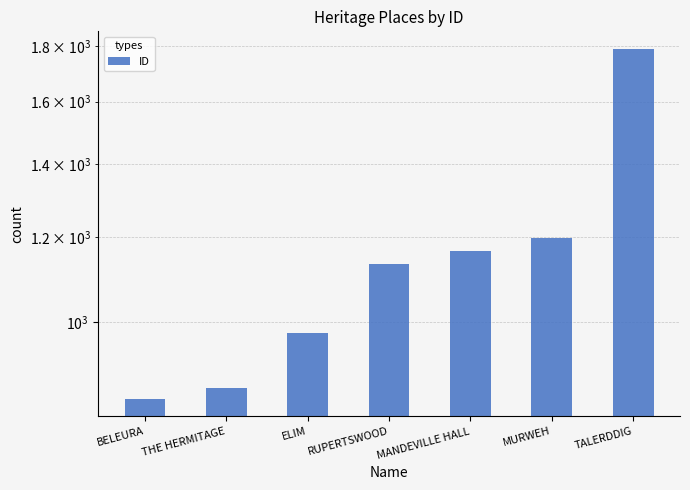

Rank the categories by value from highest to lowest.

TALERDDIG, MURWEH, MANDEVILLE HALL, RUPERTSWOOD, ELIM, THE HERMITAGE, BELEURA